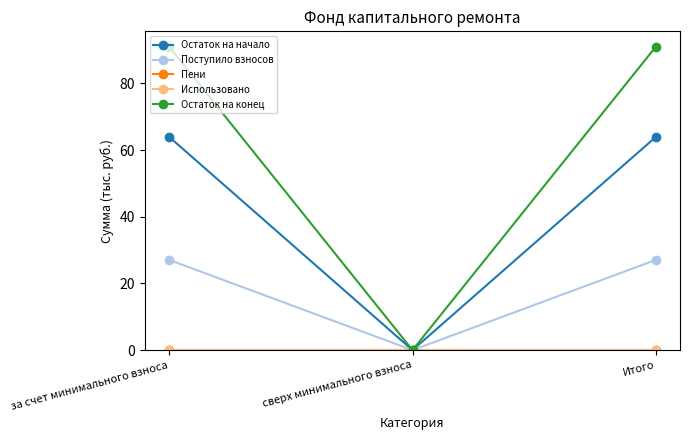

True or false: Остаток на начало has a value of 0.0 at сверх минимального взноса.

True